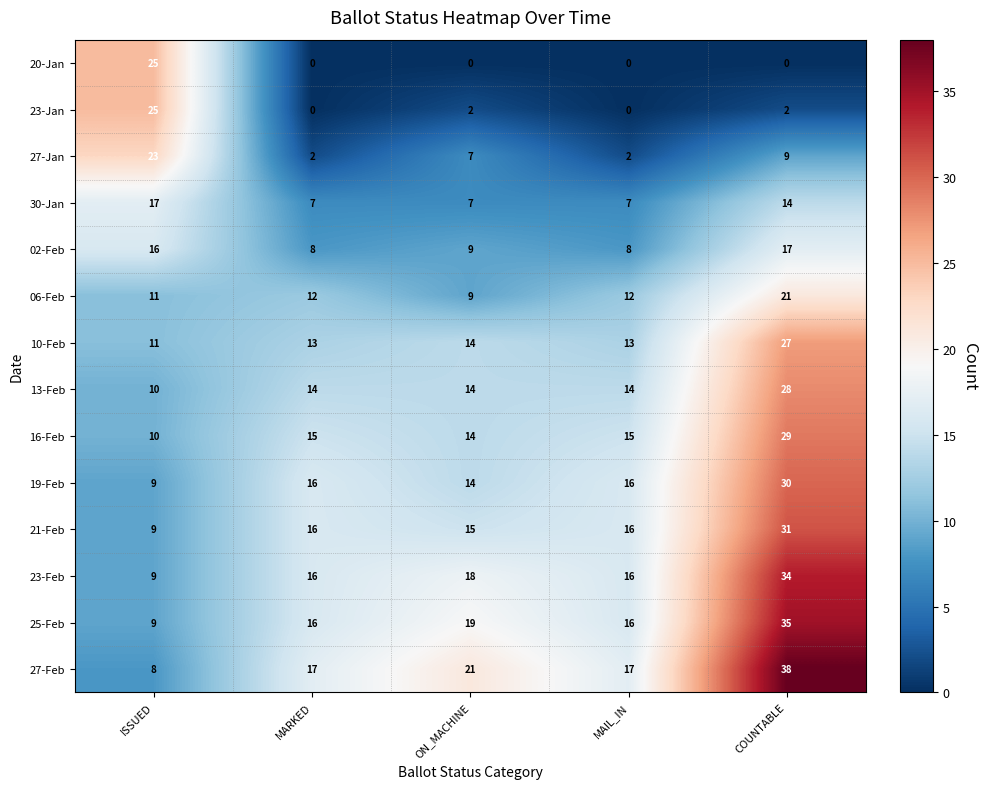

At which label does 13-Feb reach its minimum?

ISSUED